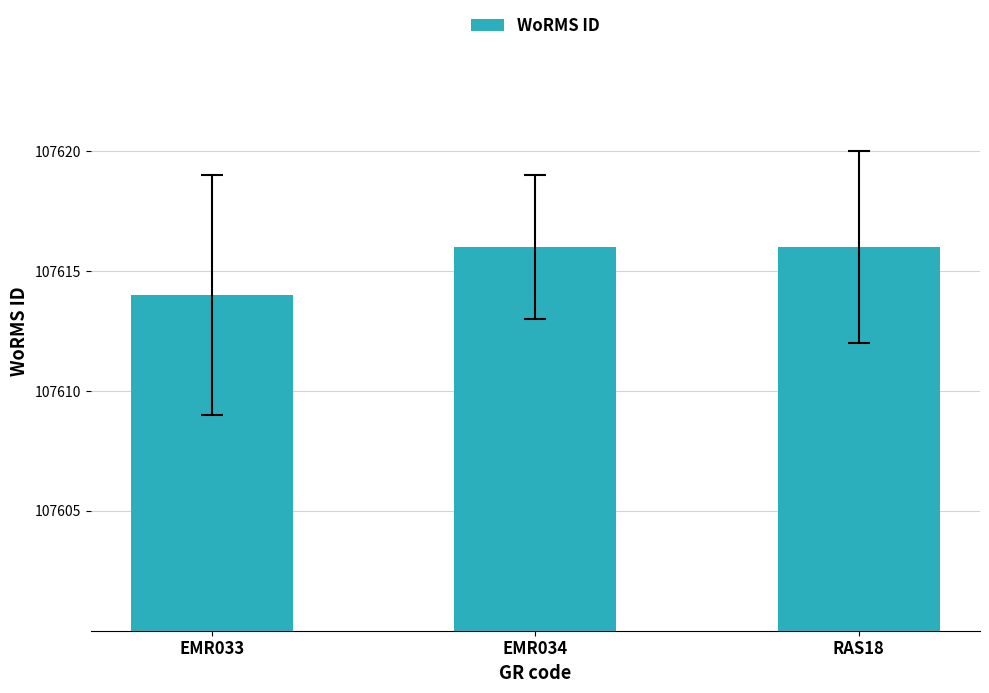

What is the smallest value displayed?

107614